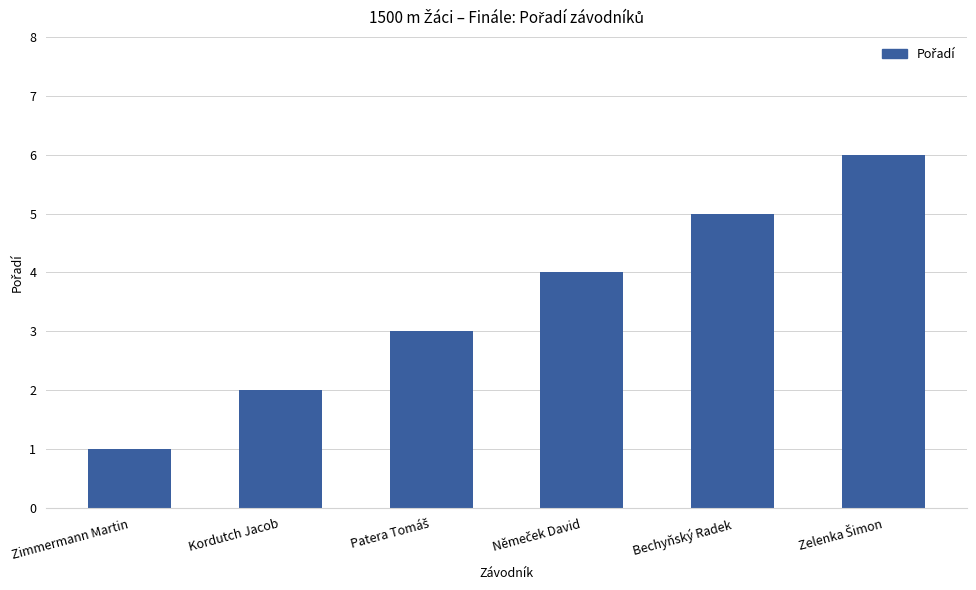

Reading left to right, extract all data points from this chart.

1	2	3	4	5	6